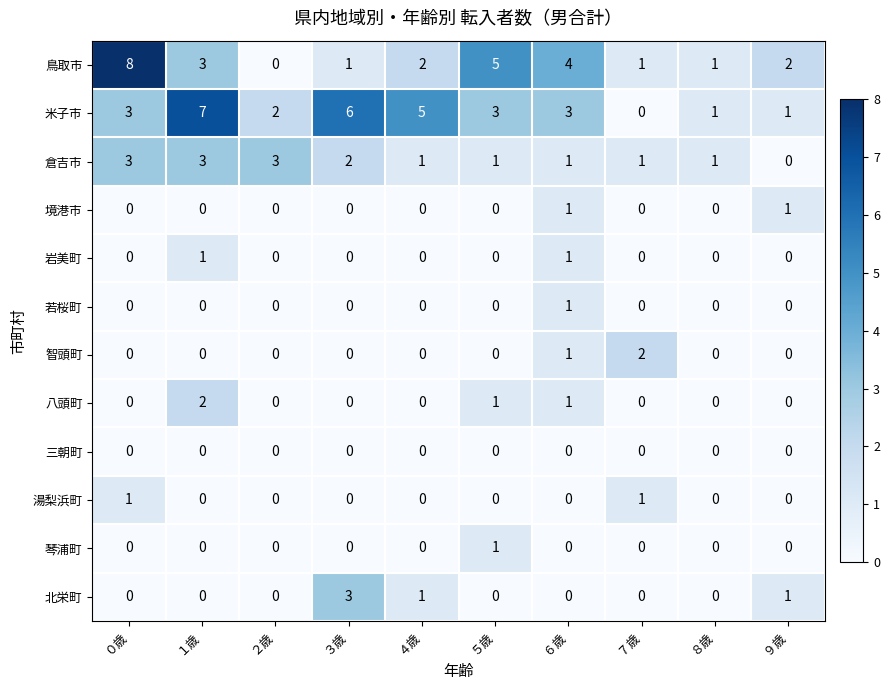

Where is 智頭町 nearest to the value 1?

６歳